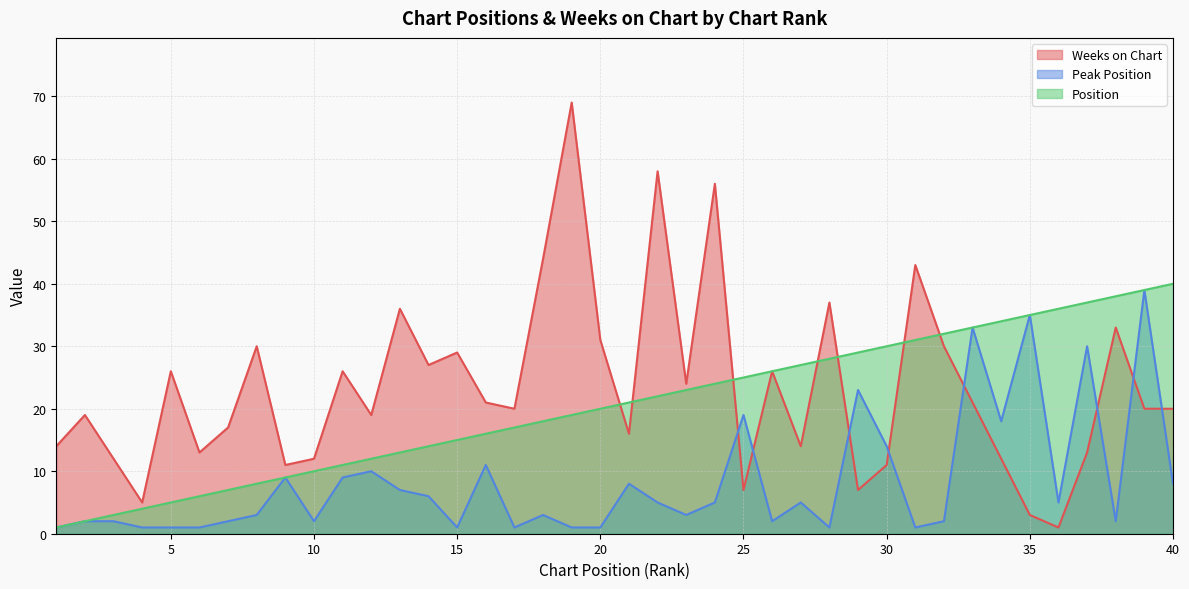

Reading left to right, extract all data points from this chart.

Weeks on Chart: 14	19	12	5	26	13	17	30	11	12	26	19	36	27	29	21	20	44	69	31	16	58	24	56	7	26	14	37	7	11	43	30	21	12	3	1	13	33	20	20
Peak Position: 1	2	2	1	1	1	2	3	9	2	9	10	7	6	1	11	1	3	1	1	8	5	3	5	19	2	5	1	23	14	1	2	33	18	35	5	30	2	39	8
Position: 1	2	3	4	5	6	7	8	9	10	11	12	13	14	15	16	17	18	19	20	21	22	23	24	25	26	27	28	29	30	31	32	33	34	35	36	37	38	39	40